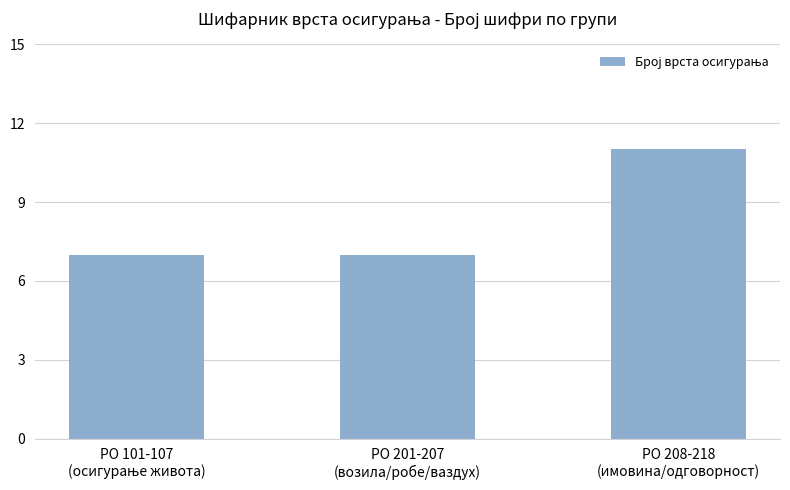

Reading right to left, extract all data points from this chart.

11	7	7